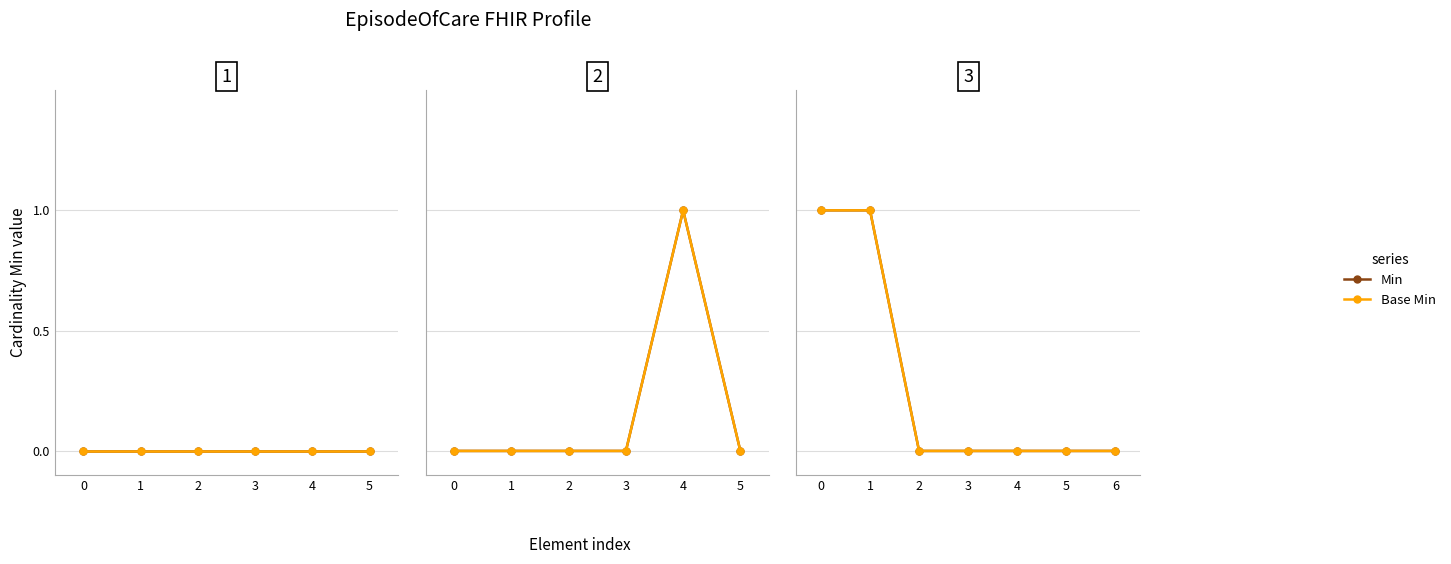

Rank the categories by Base Min value from highest to lowest.

0, 1, 2, 3, 4, 5, 6